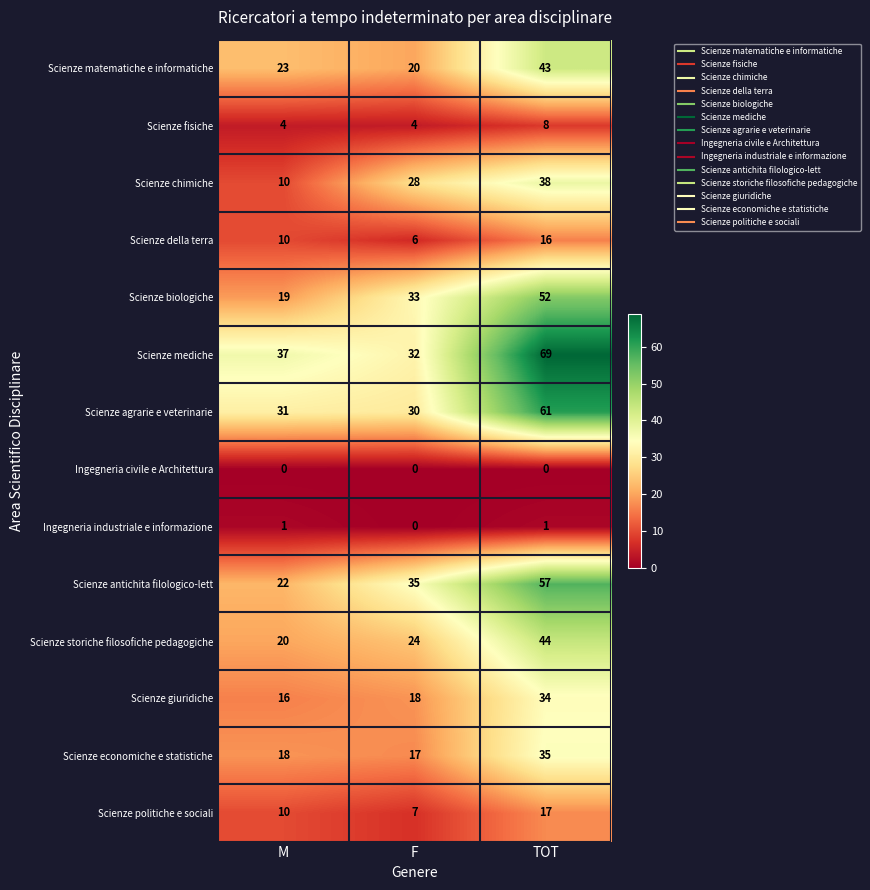

What is the difference between the maximum and second lowest values in the Scienze storiche filosofiche pedagogiche series?

20